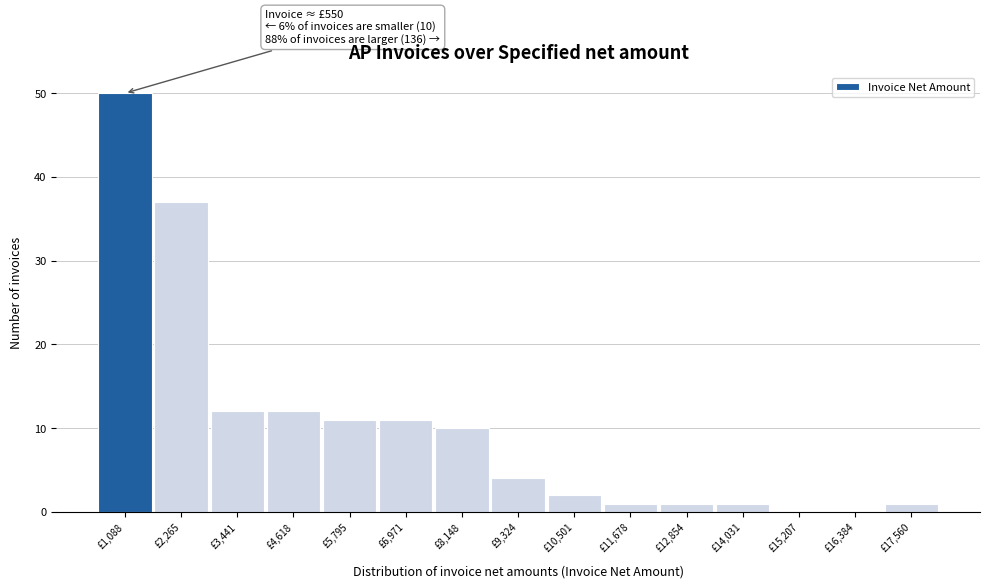

Which range on the x-axis has the tallest bar?

600 to 1600